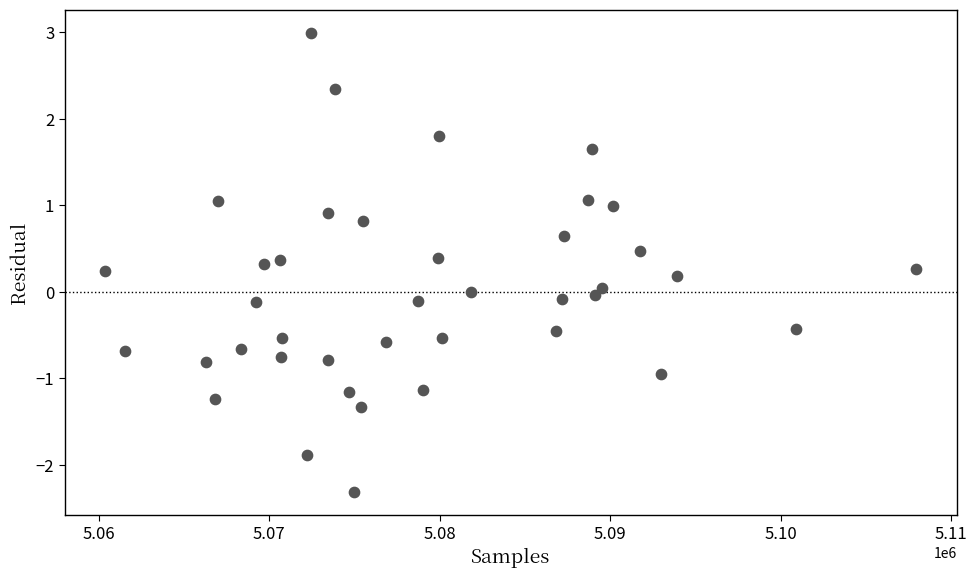

What is the range of X values (max minus min)?

47584.0